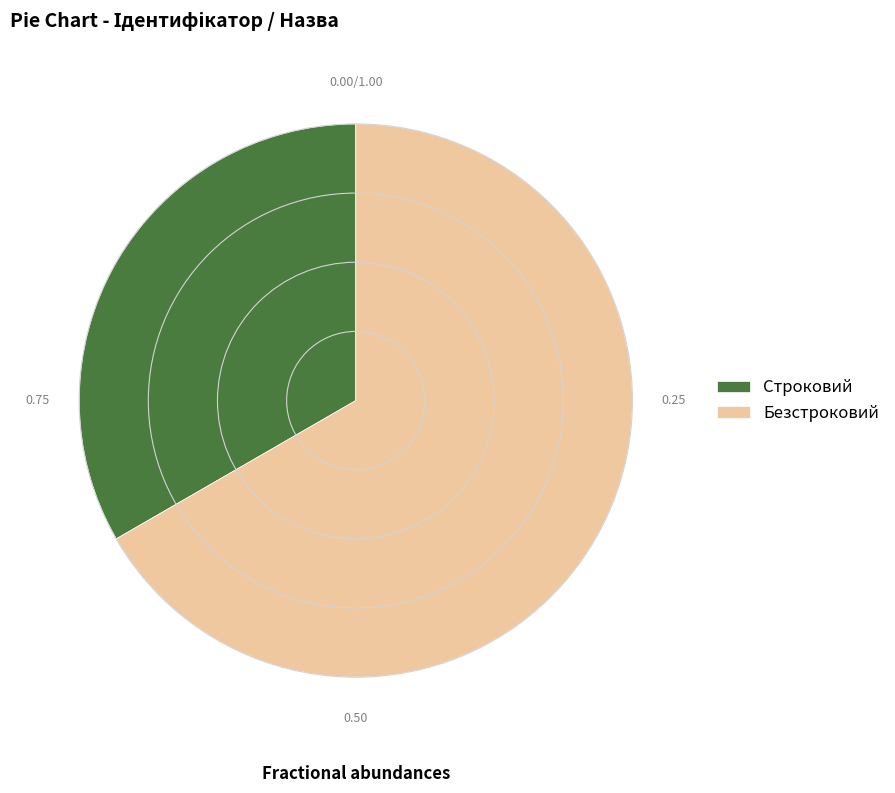

Which has a higher value, Строковий or Безстроковий?

Безстроковий